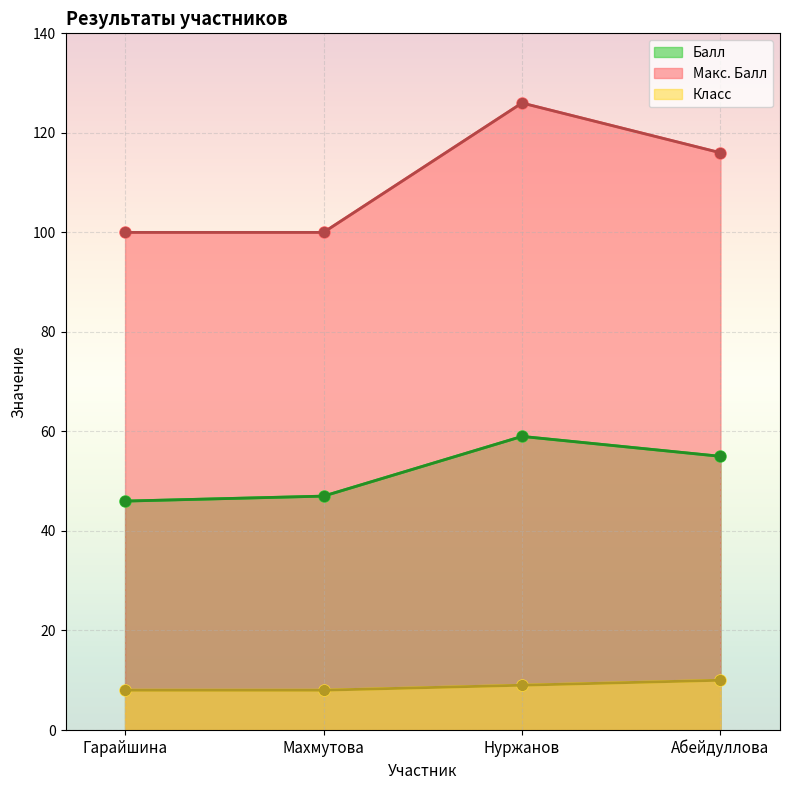

What is the label of the 2nd point from the right?

Нуржанов